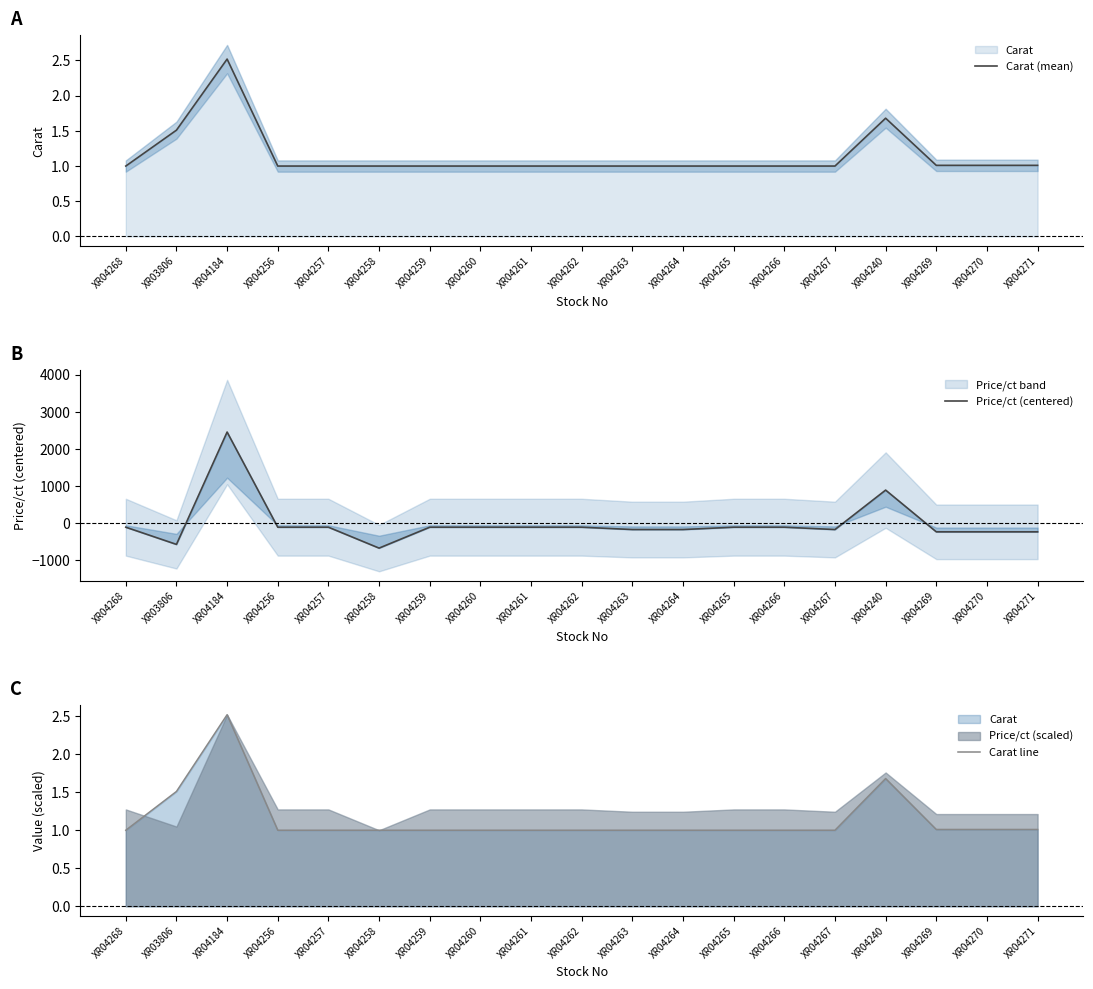

Does the chart have visible grid lines?

No